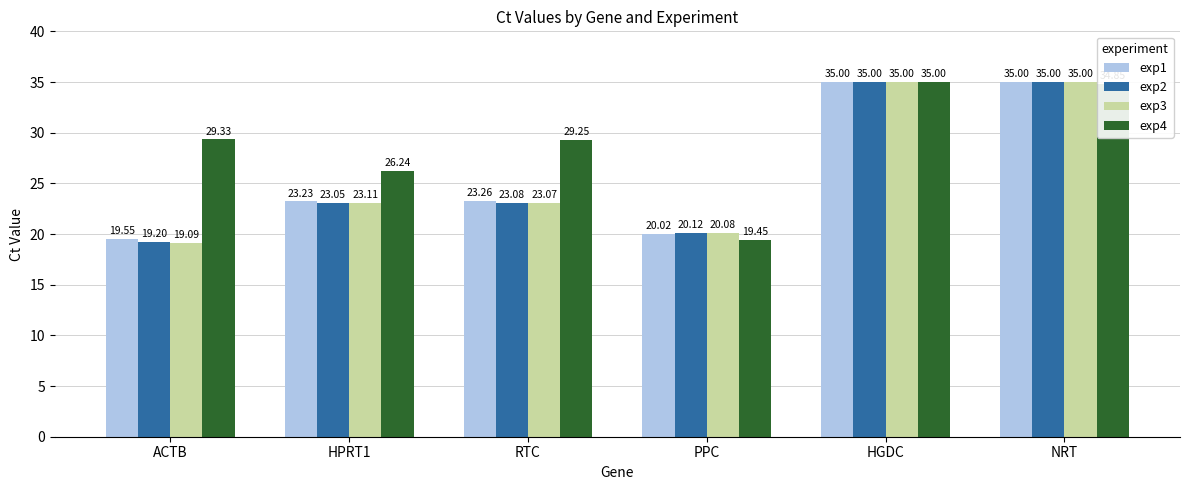

Rank the series at ACTB from lowest to highest value.

exp3, exp2, exp1, exp4